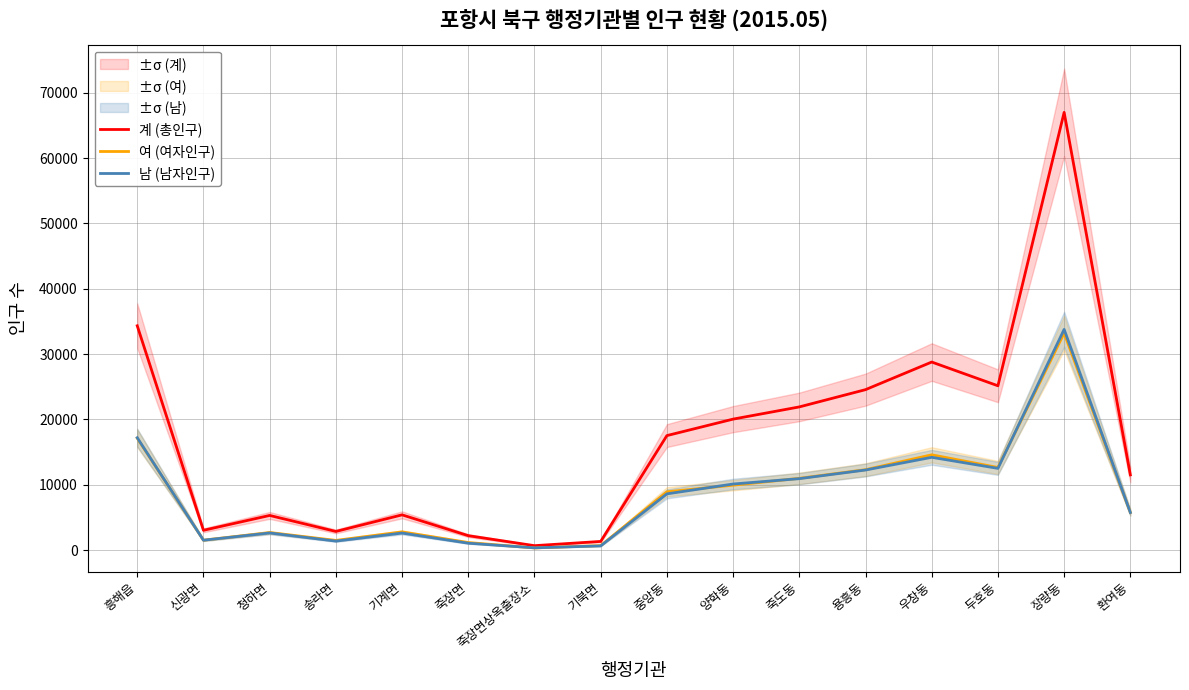

How many interior local valleys does the 남 (남자인구) series have?

4